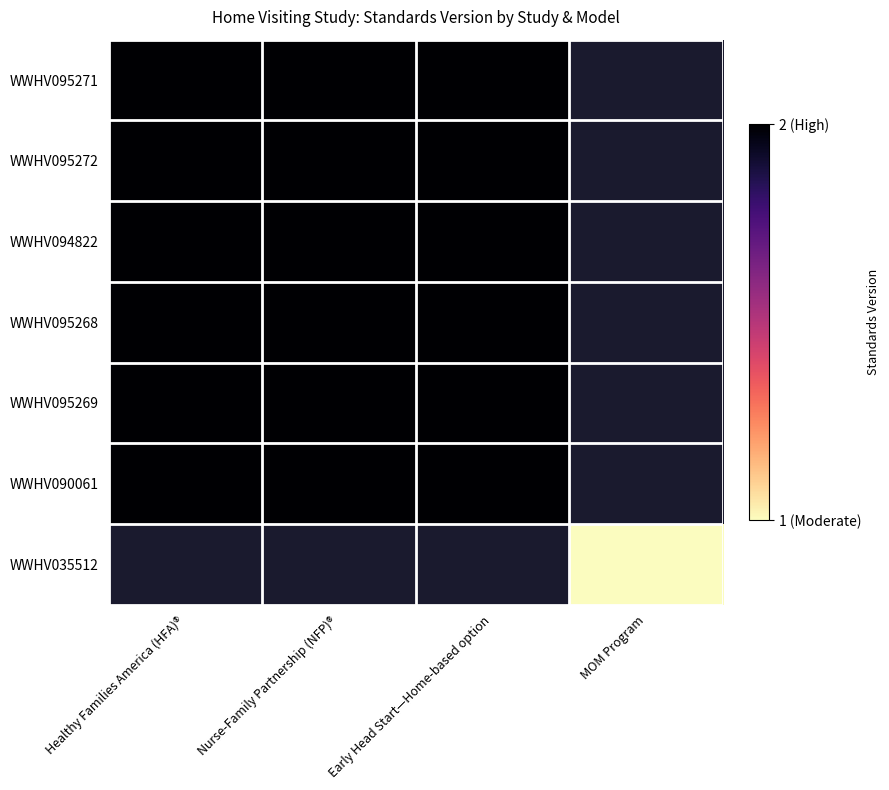

At which category does the chart reach its peak across all series?

Healthy Families America (HFA)®